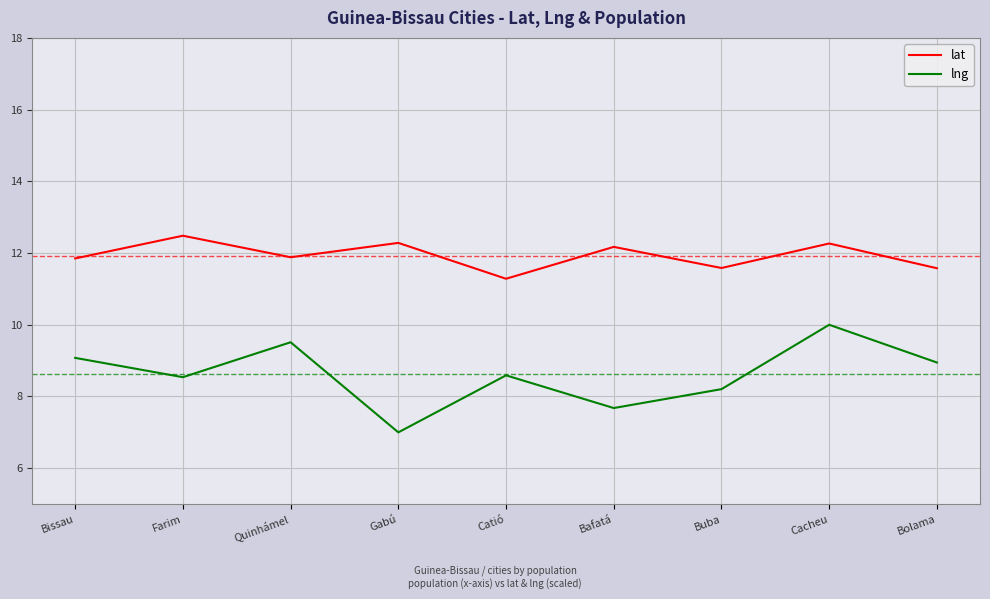

What is the maximum value for lng?

10.0